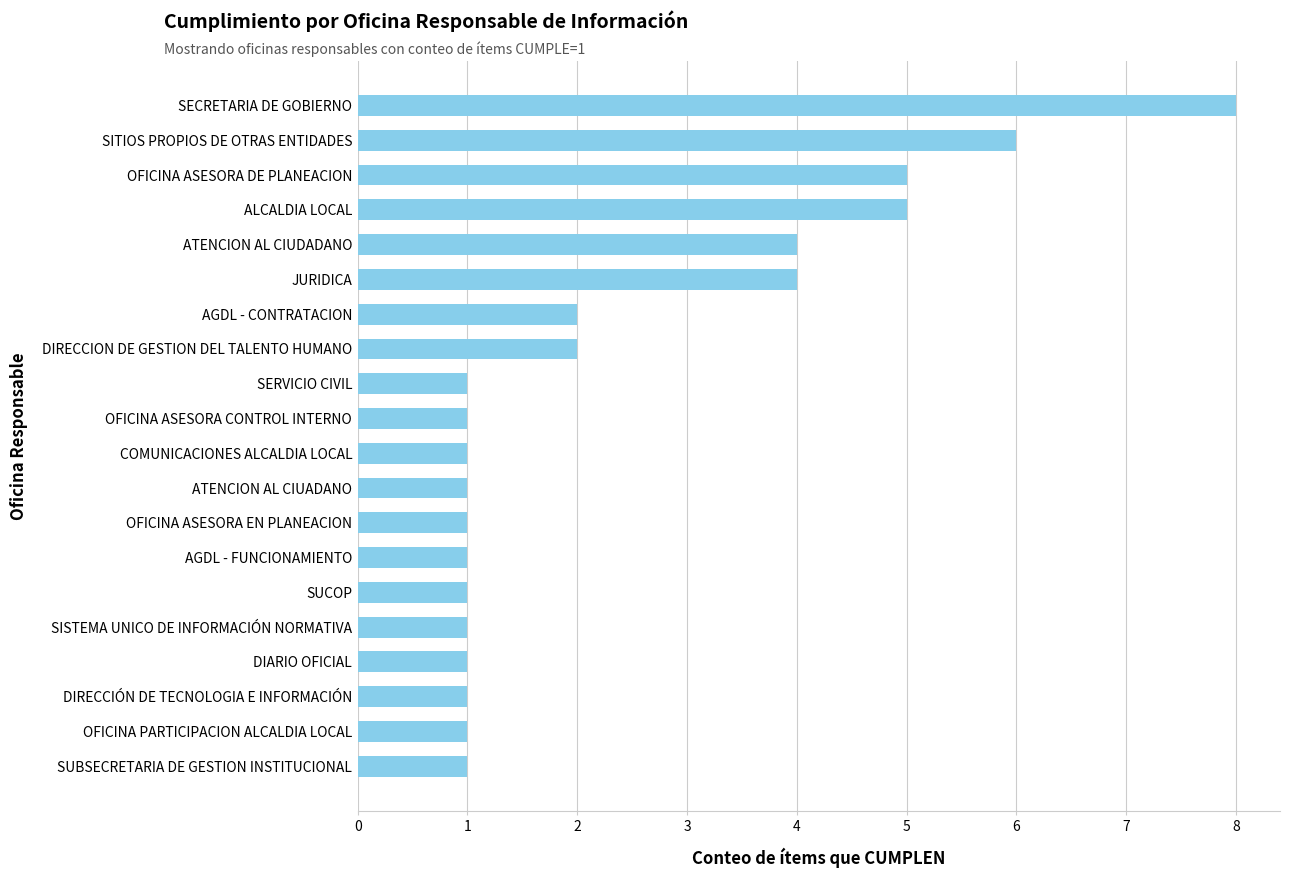

What is the sum of the values at SECRETARIA DE GOBIERNO and OFICINA PARTICIPACION ALCALDIA LOCAL?

9